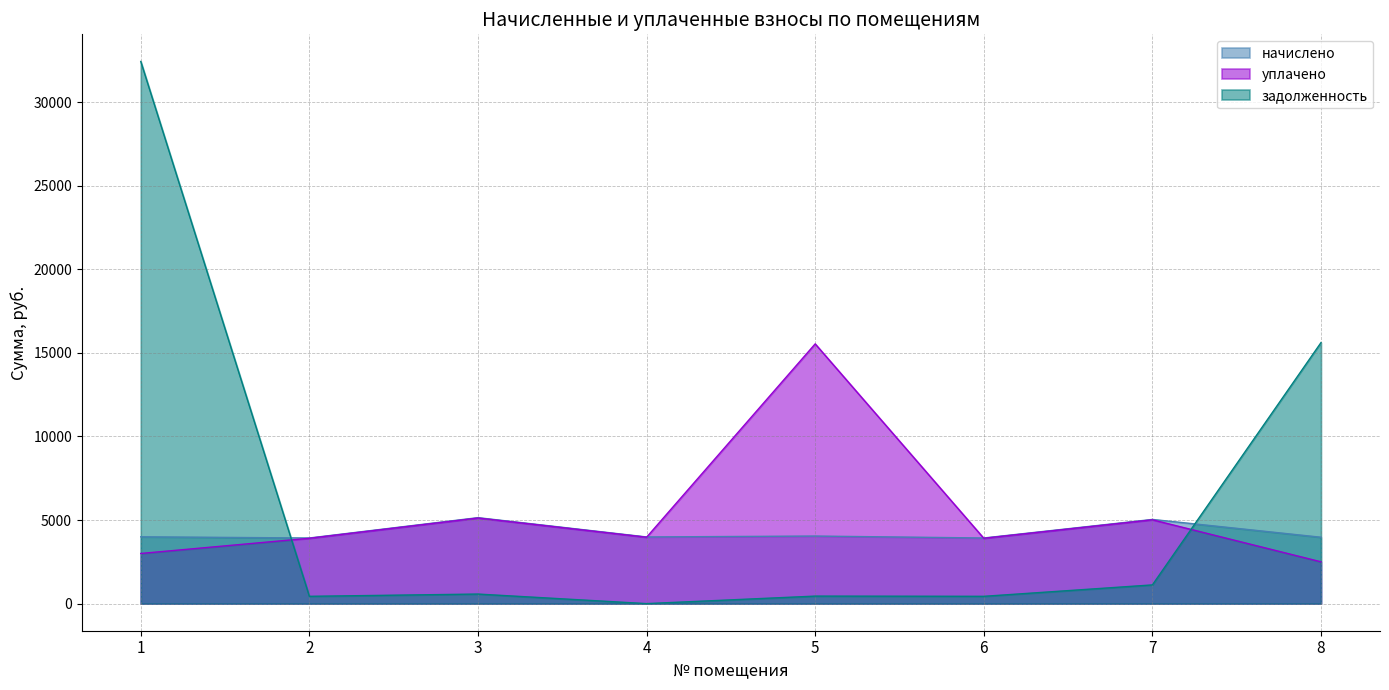

True or false: начислено and задолженность intersect in this chart.

True